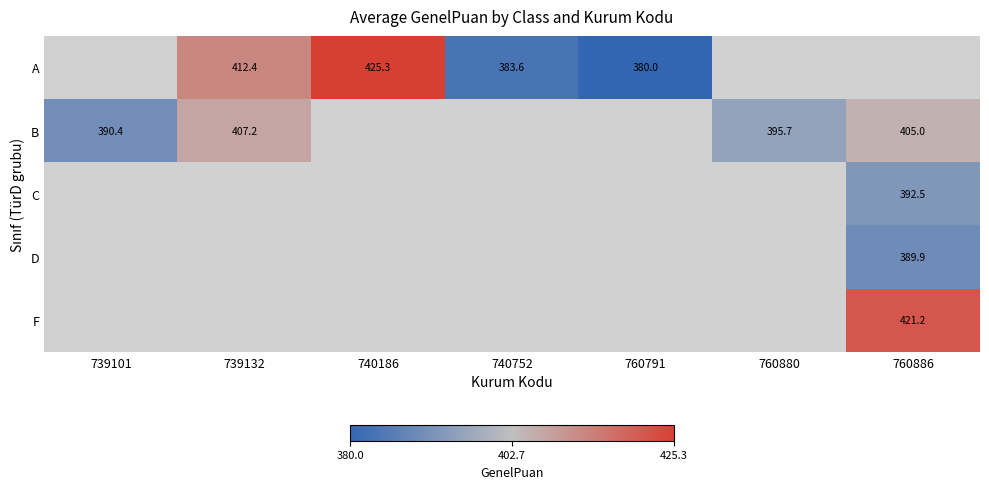

How many categories are shown in the chart?

7